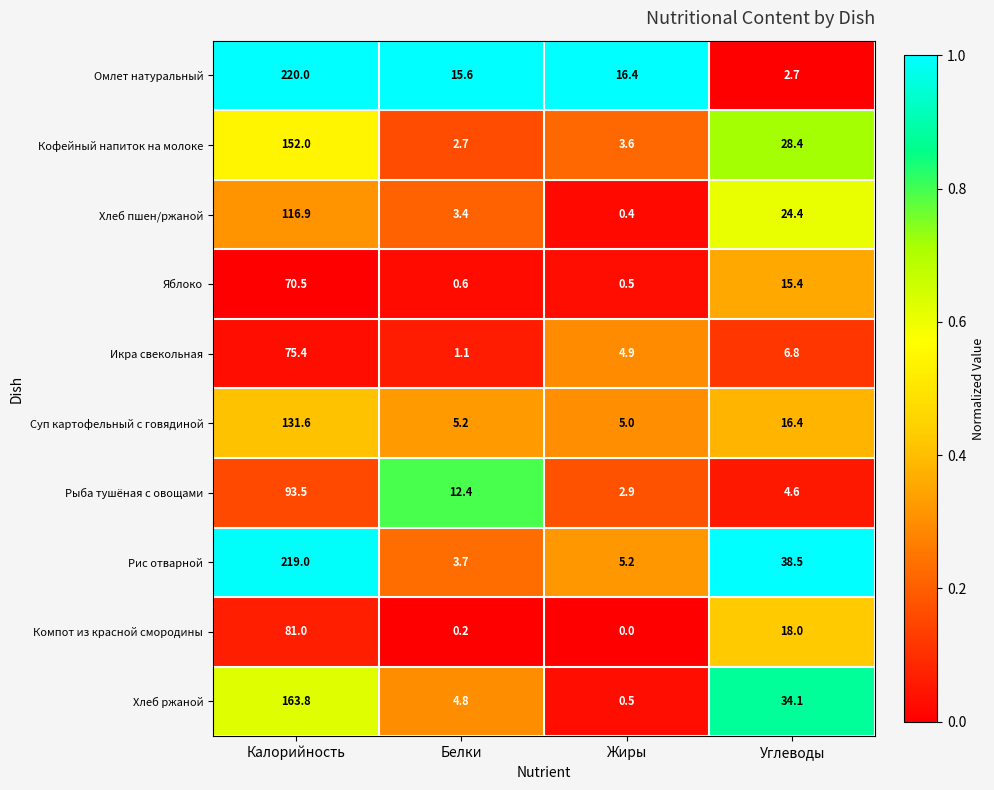

At which label is Кофейный напиток на молоке closest to 77?

Углеводы